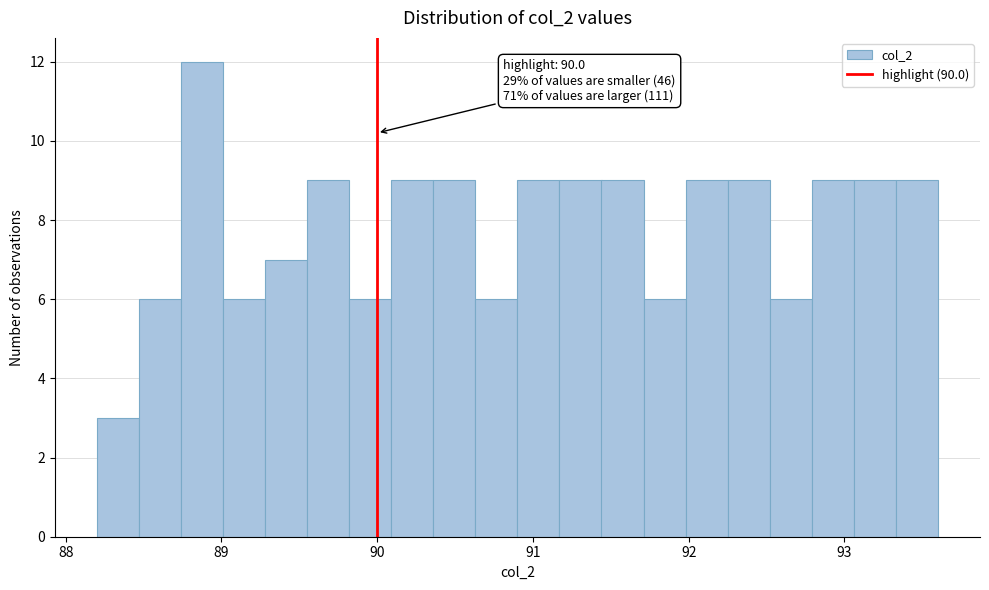

Read against the x-axis, roughly where is the centre of the tallest bar?

88.9